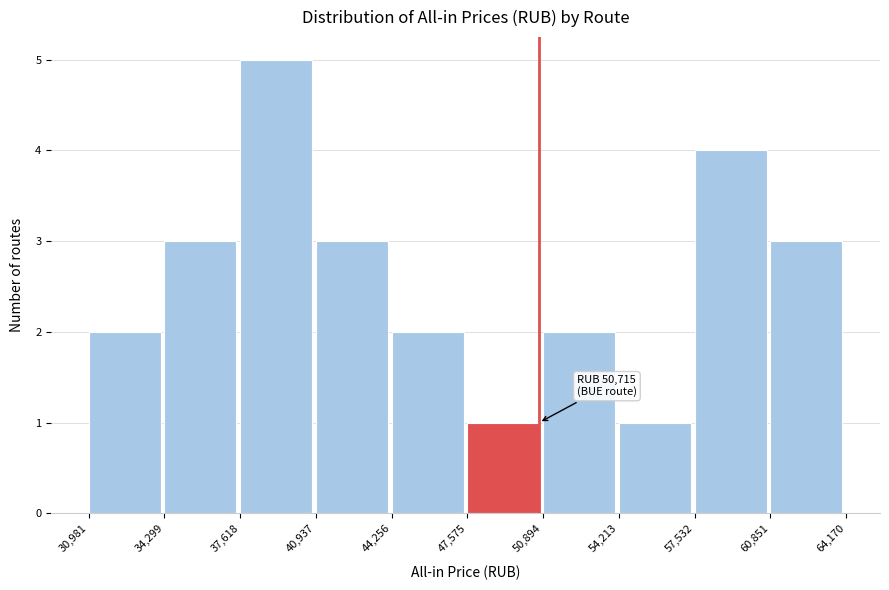

Which range on the x-axis has the tallest bar?

37,618 to 40,937